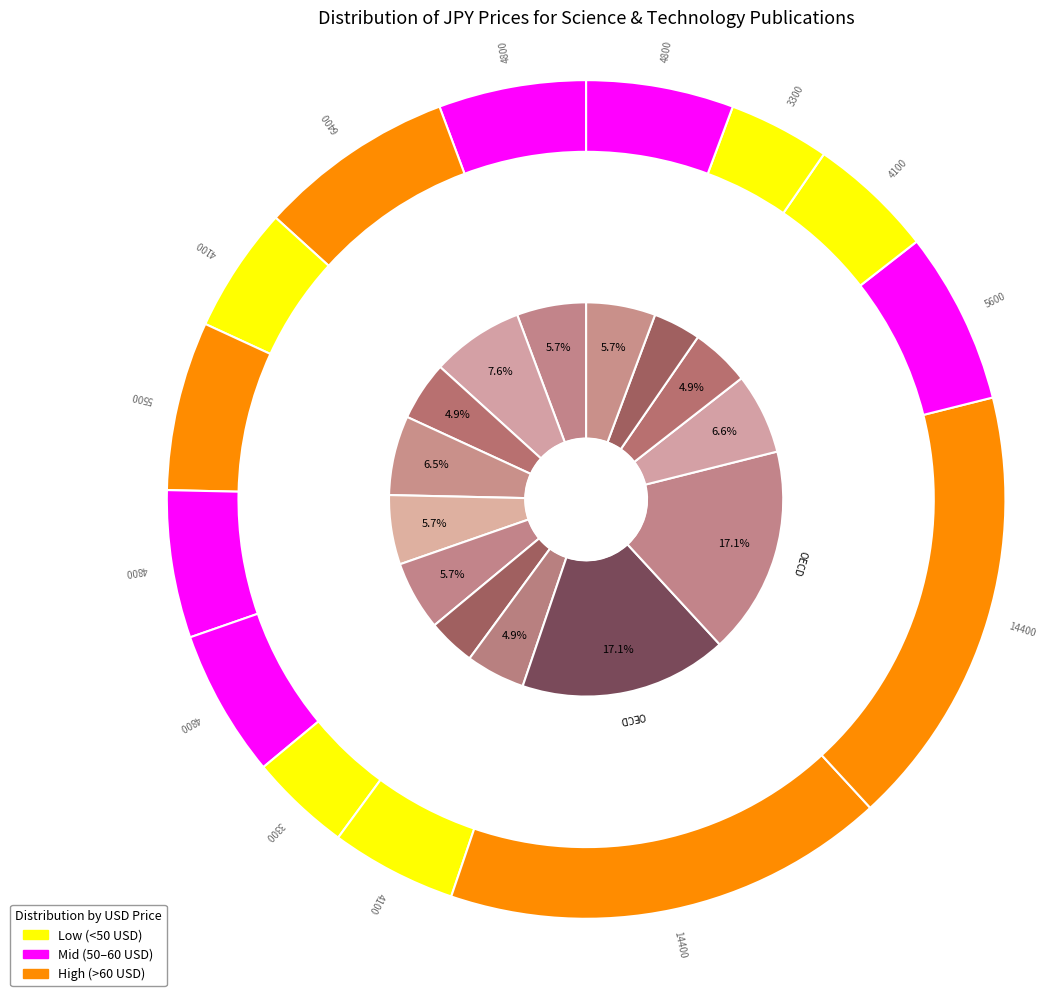

Is the sum of Open Innovation in Global Networks and OECD Reviews of Innovation Policy (1) greater than half?

No